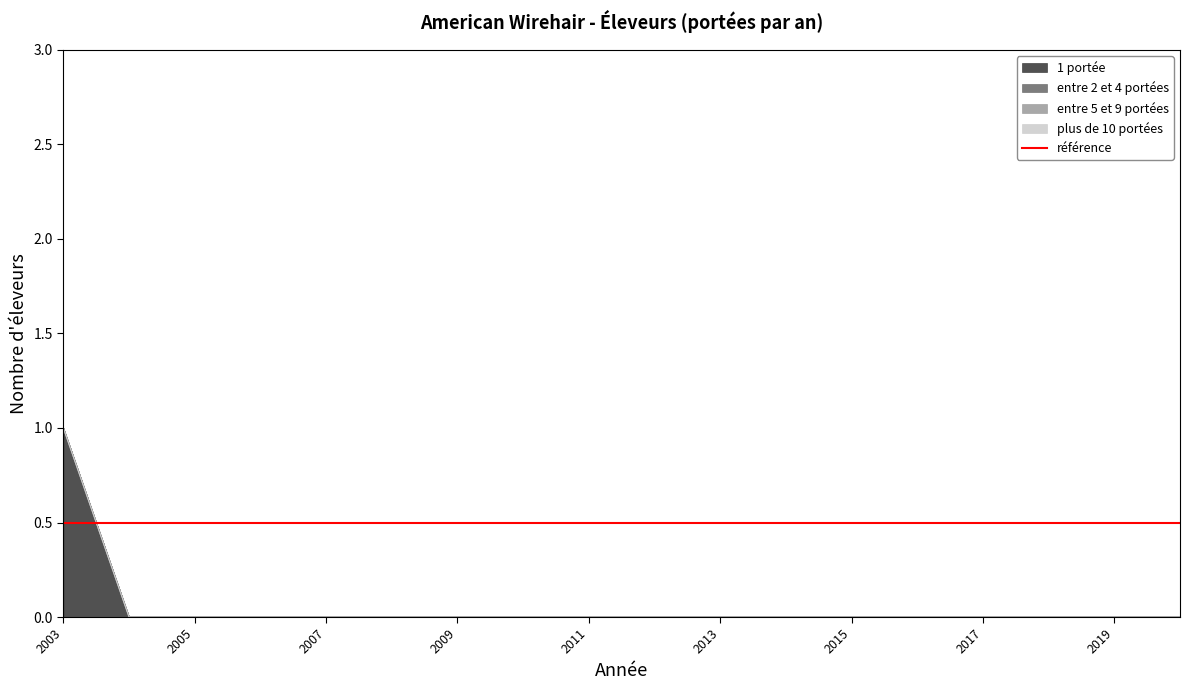

How many data points does each series have?

18